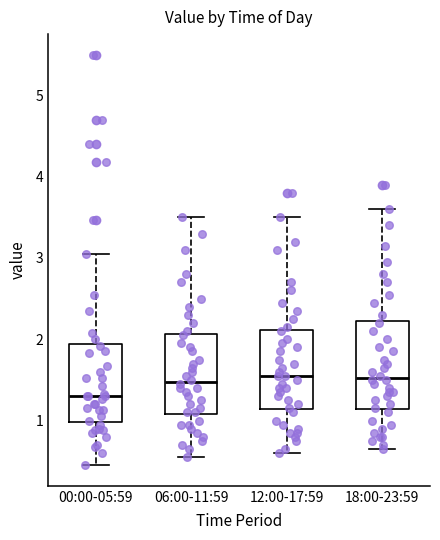

Which box has the lowest median line?

00:00-05:59